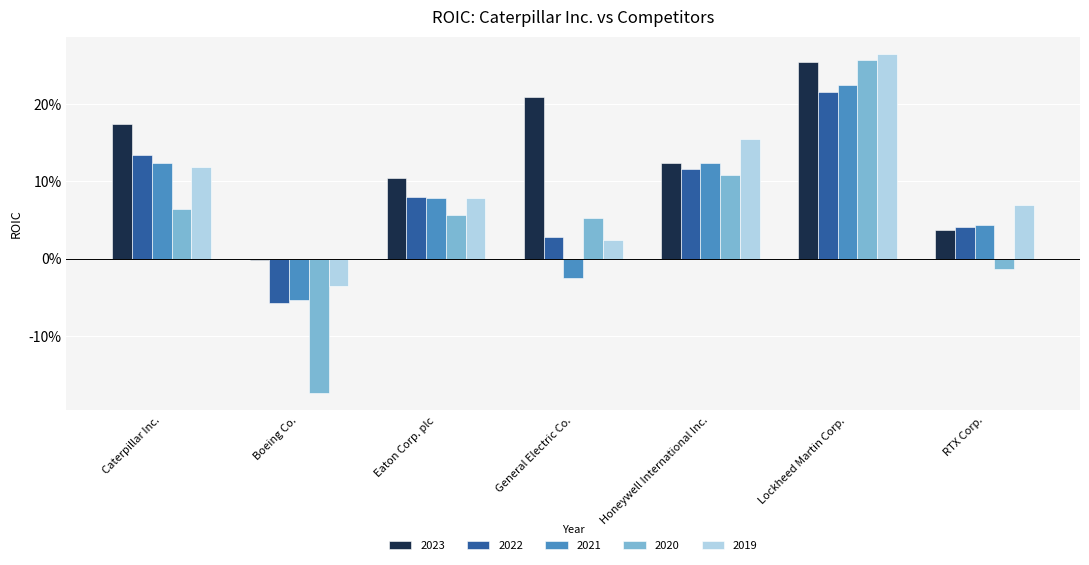

Between General Electric Co. and Honeywell International Inc., which is larger?

General Electric Co.